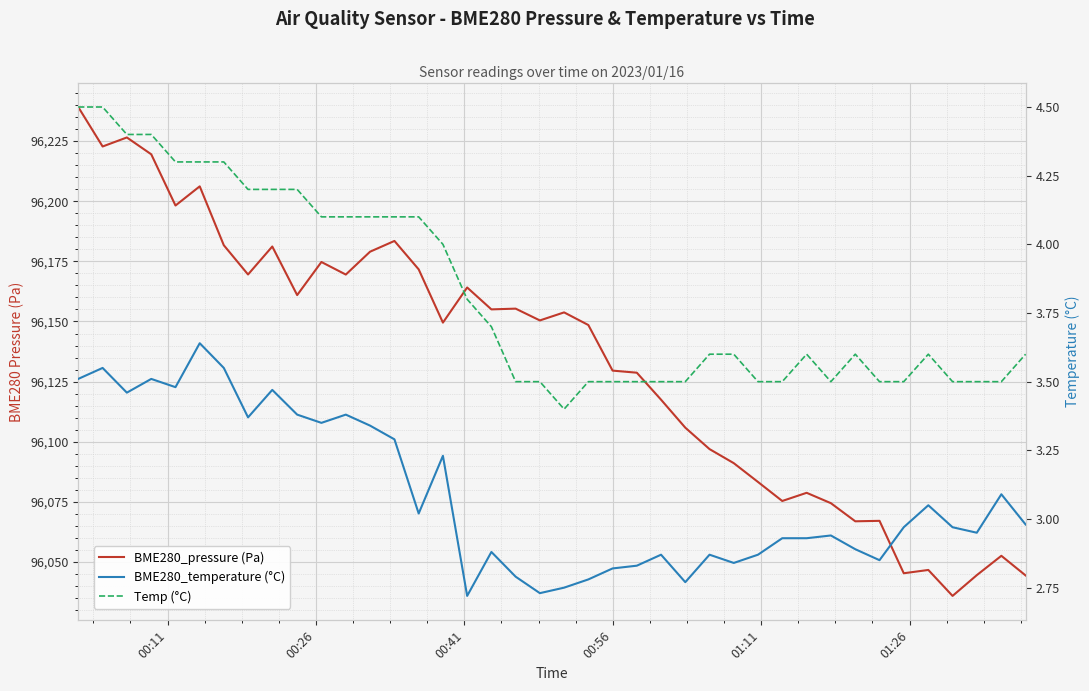

What is the smallest value displayed?

2.7